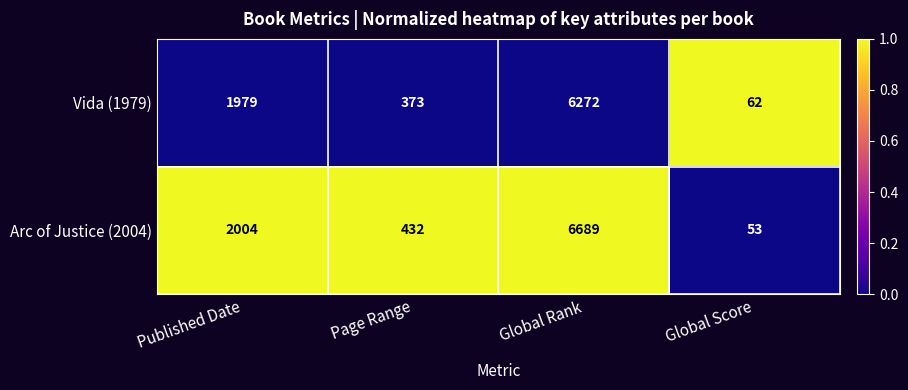

At which category is the sum across all series the highest?

Global Rank